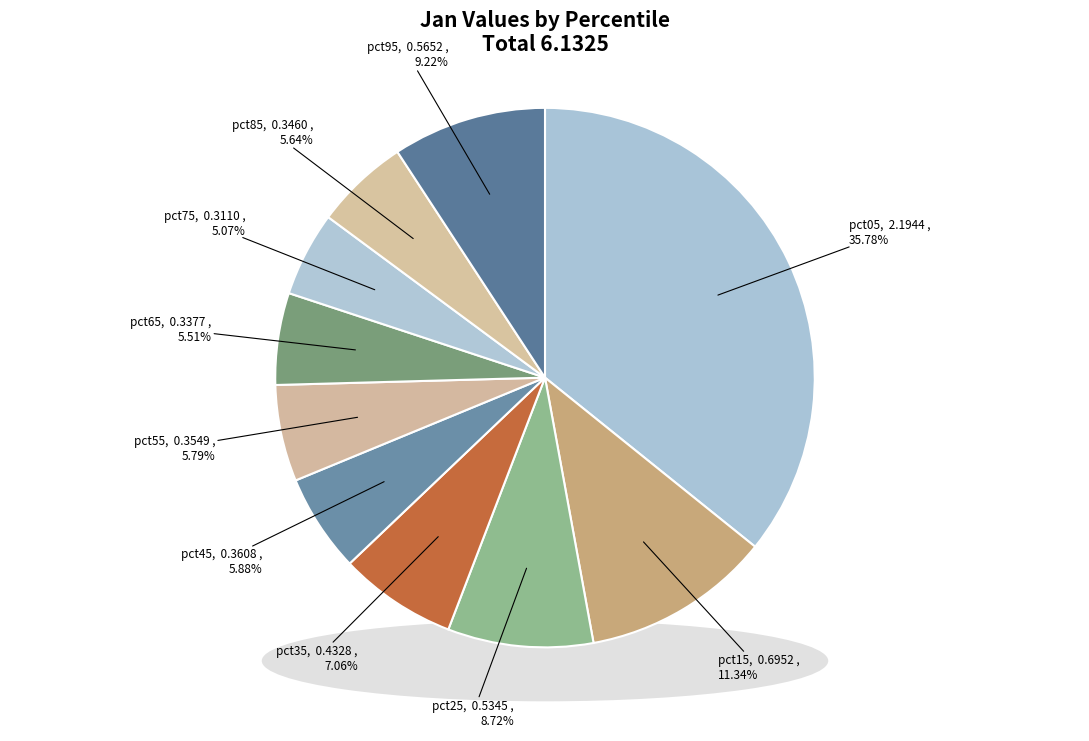

To the nearest percent, what portion does pct35 represent?

7%